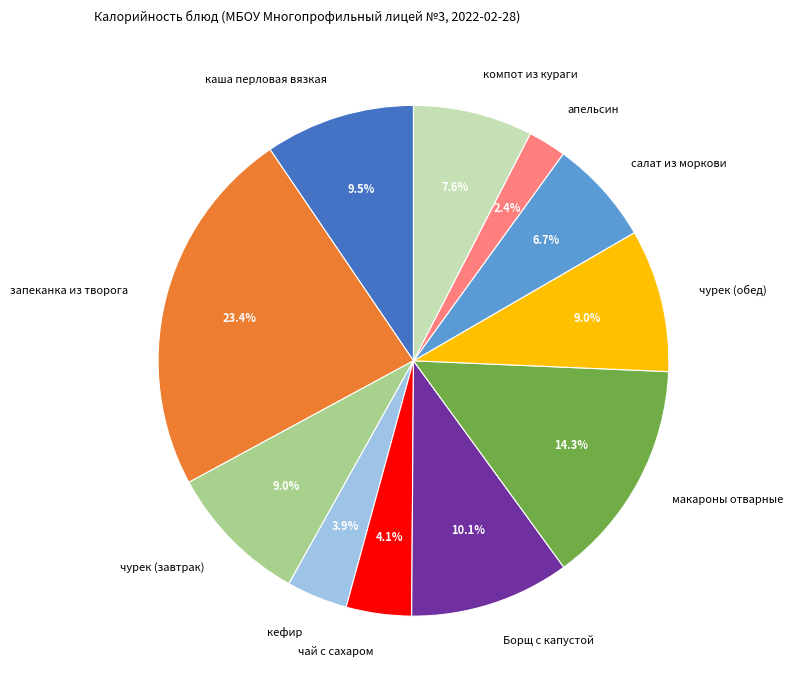

Between компот из кураги and салат из моркови, which is larger?

компот из кураги